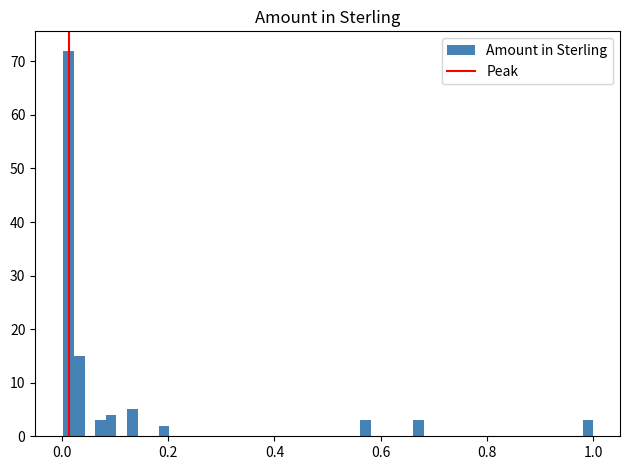

Around what value on the x-axis is the tallest bar? Give the approximate position of its centre, as read against the axis.

0.02